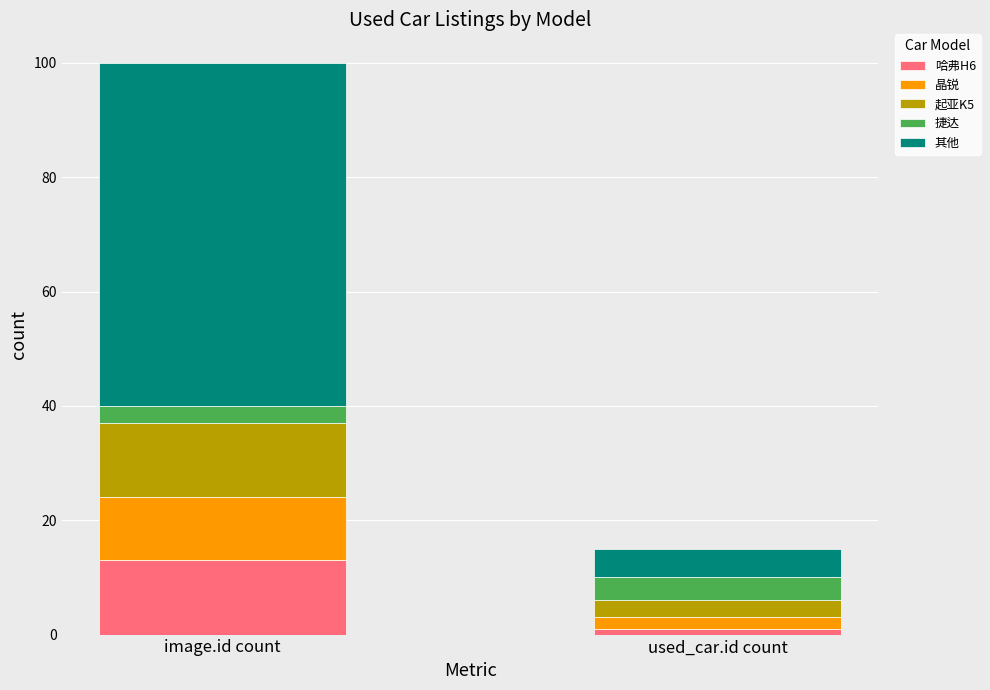

How many series are shown in this chart?

5